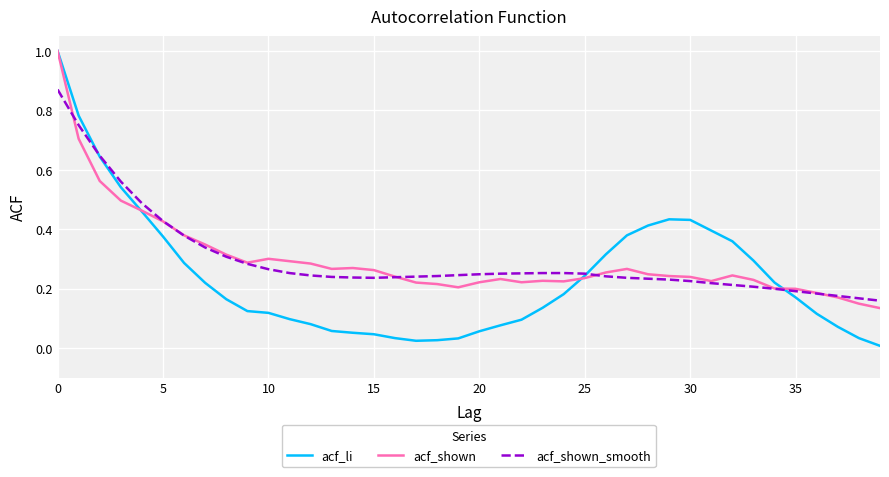

What is the maximum value for acf_shown?

1.0